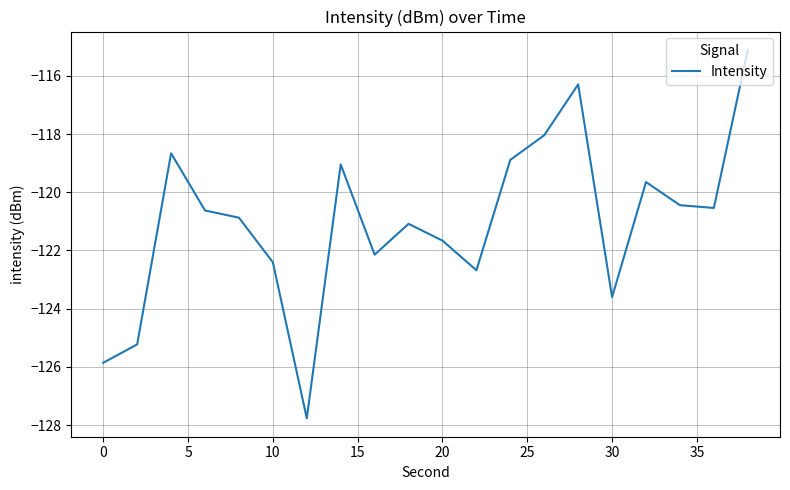

Does the chart have visible grid lines?

Yes